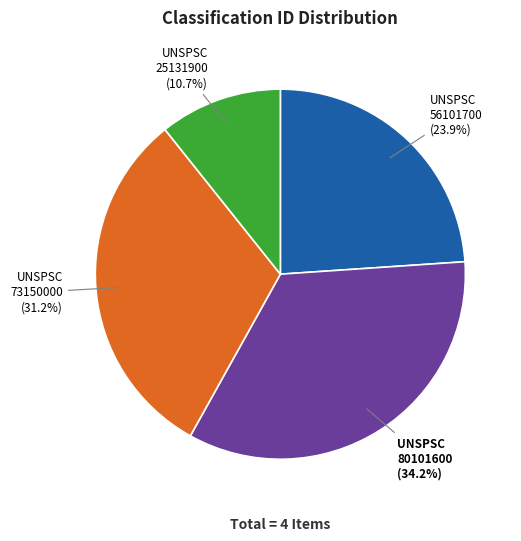

What portion of the pie excludes UNSPSC 25131900?

89.3%